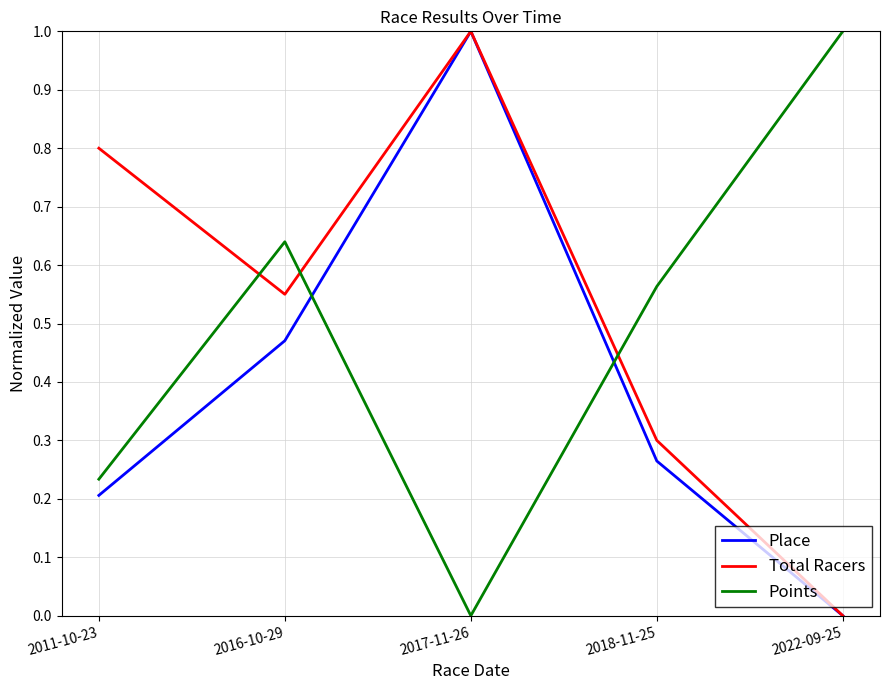

Rank the series by their average value, from lowest to highest.

Place, Points, Total Racers